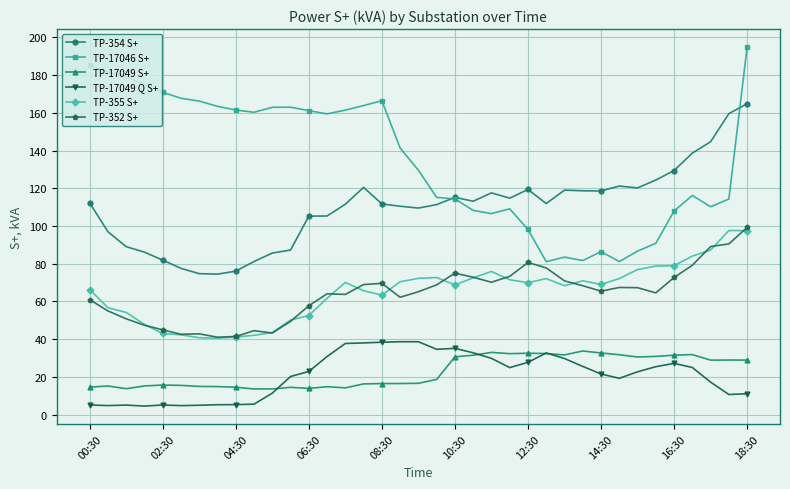

Which series has the widest spread of values?

TP-17046 S+